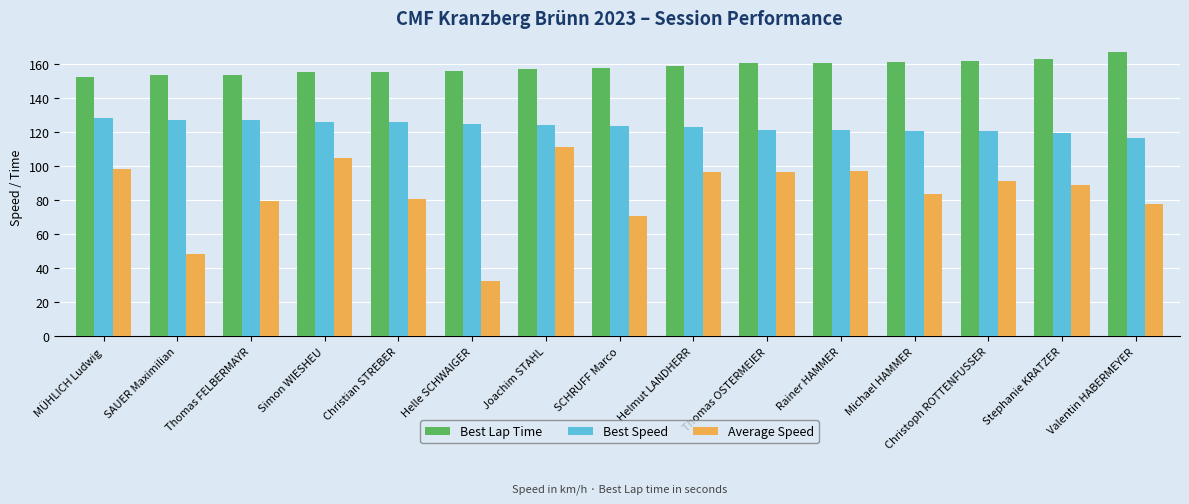

What is the difference between the maximum and second lowest values in the Best Speed series?

8.4